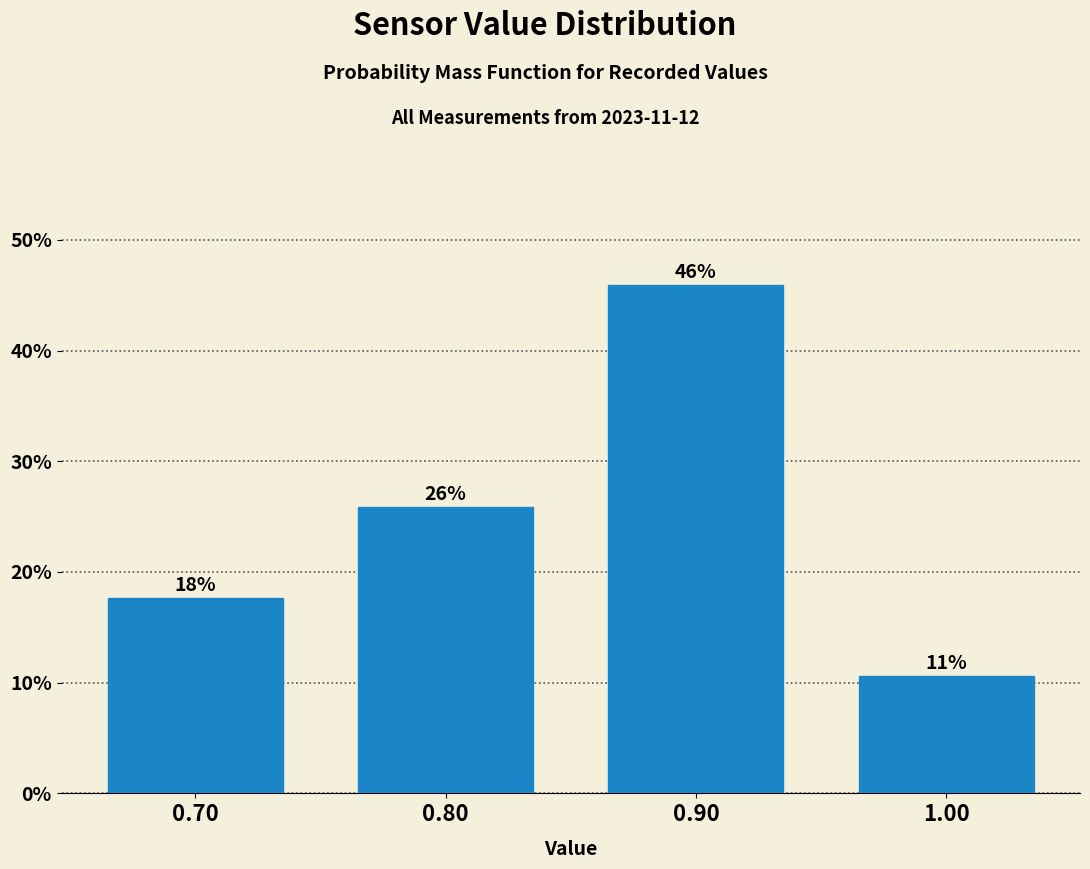

Which range on the x-axis has the tallest bar?

0.85 to 0.95